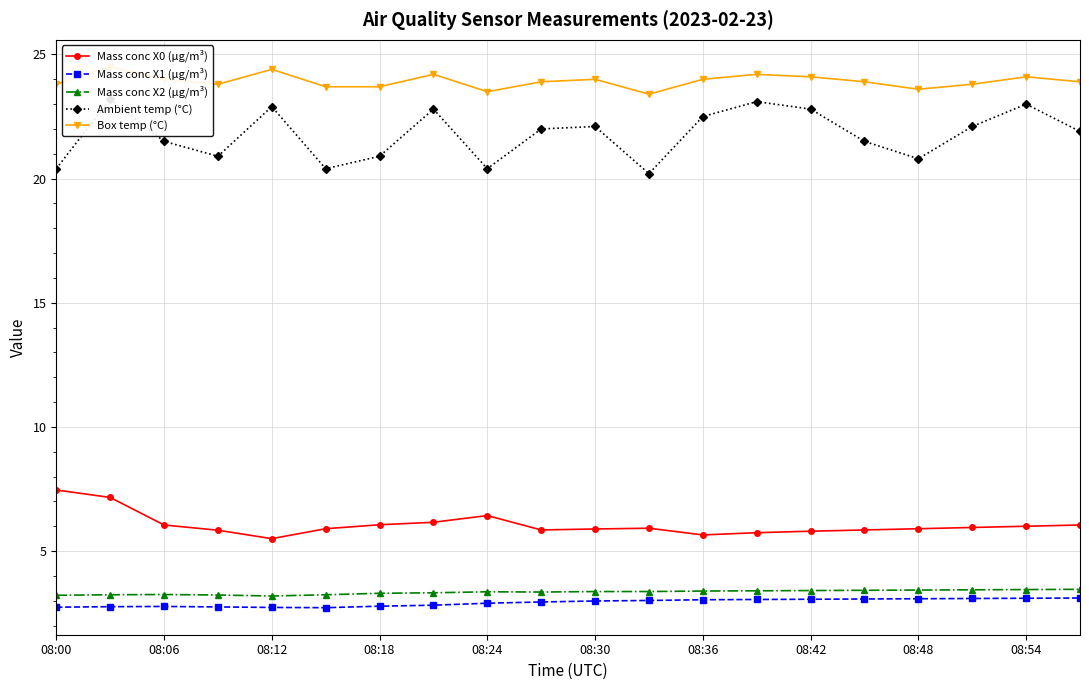

How many interior local peaks does the Mass conc X1 (μg/m³) series have?

1